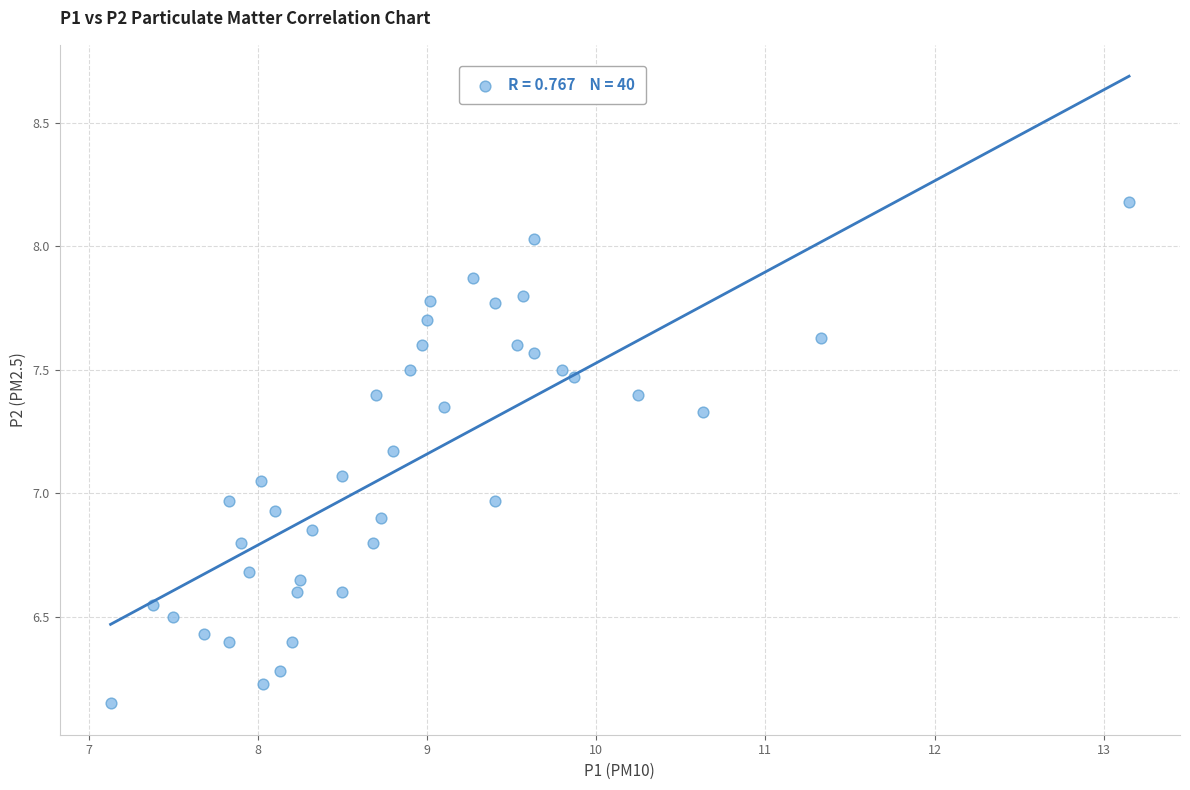

What is the range of X values (max minus min)?

6.0